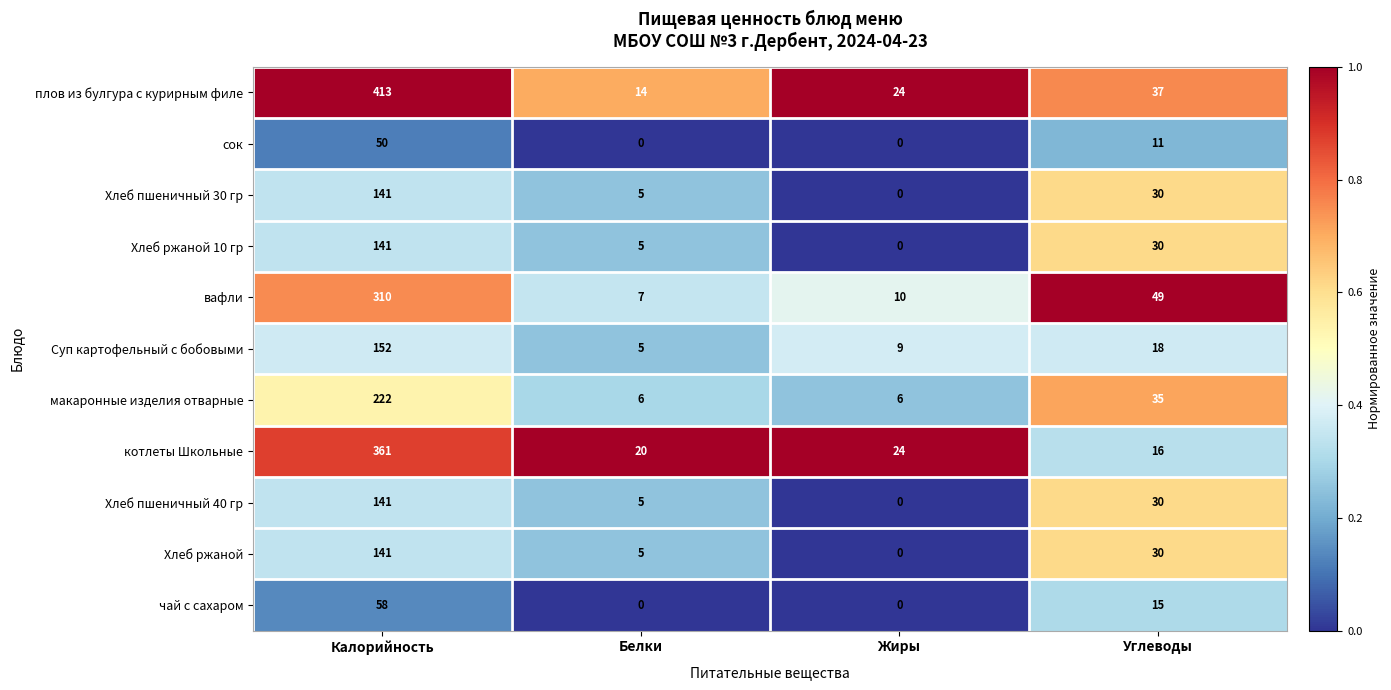

At how many categories does at least one series exceed 0?

4